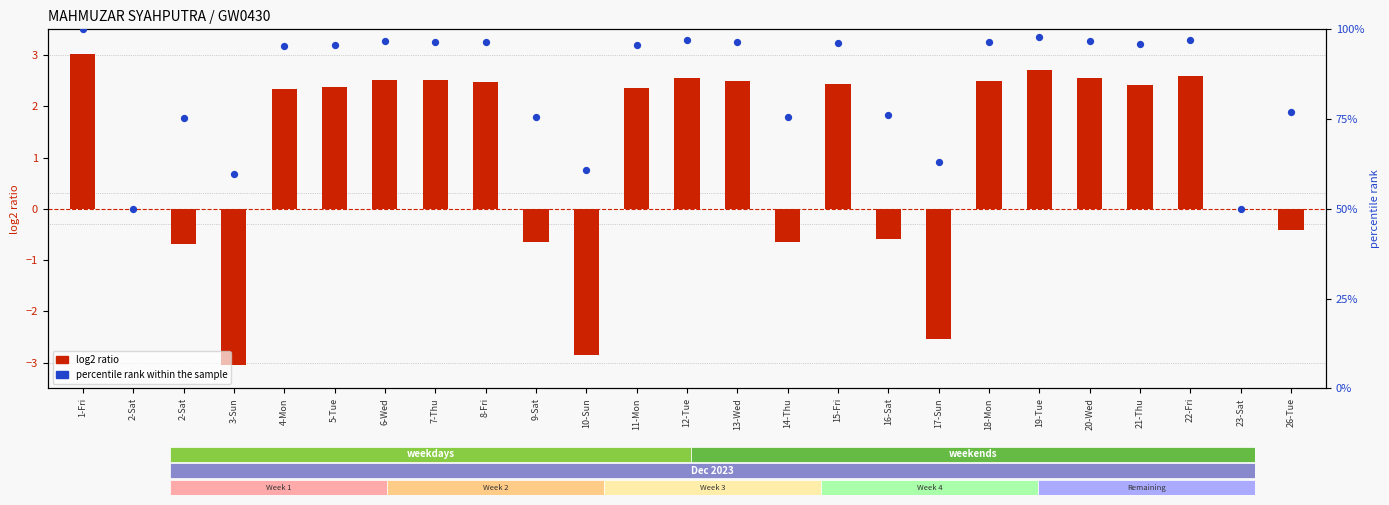

Is the value of percentile rank within the sample at 9-Sat greater than the value of log2 ratio at 8-Fri?

Yes